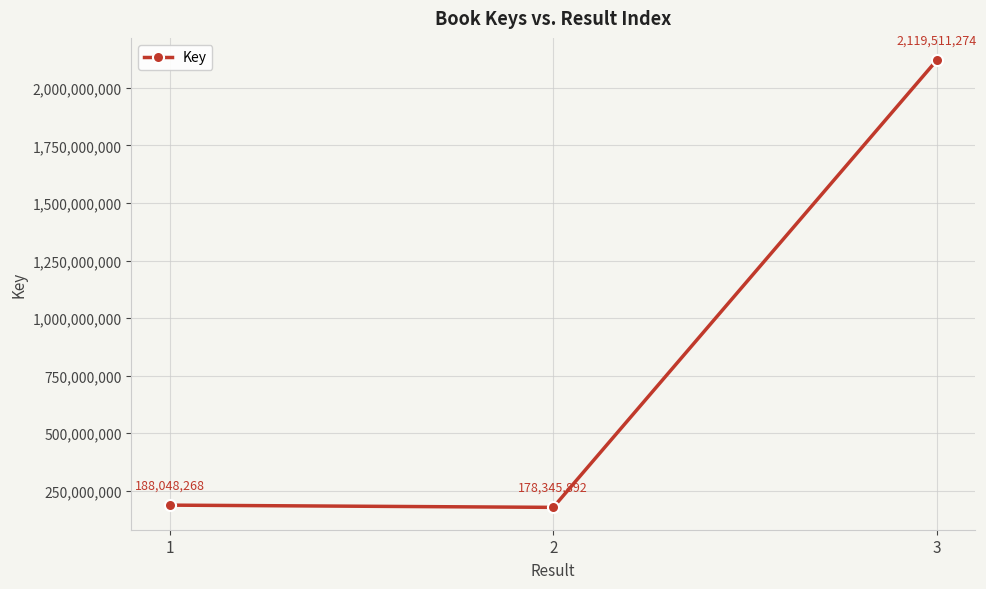

What is the sum of the values at 2 and 3?

2297857166